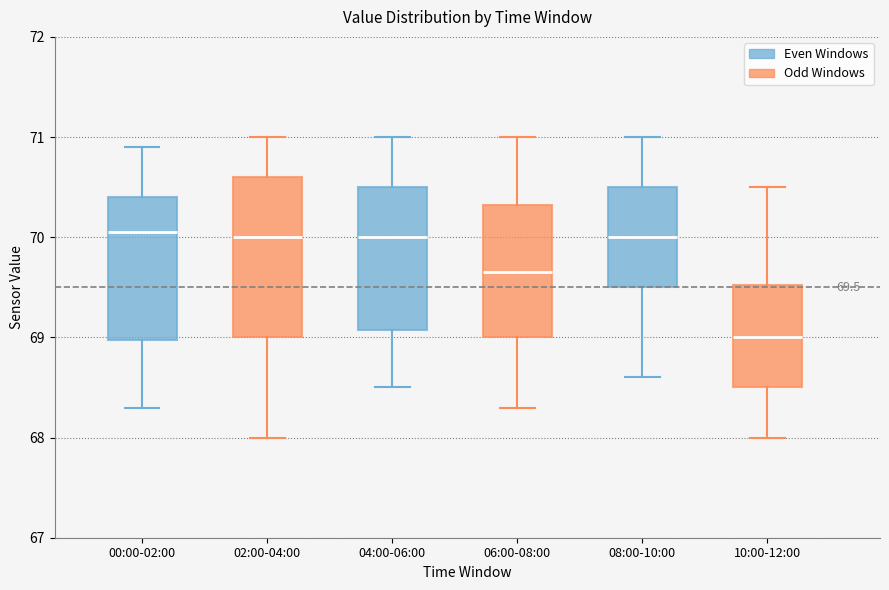

Which box's median line is the lowest?

10:00-12:00